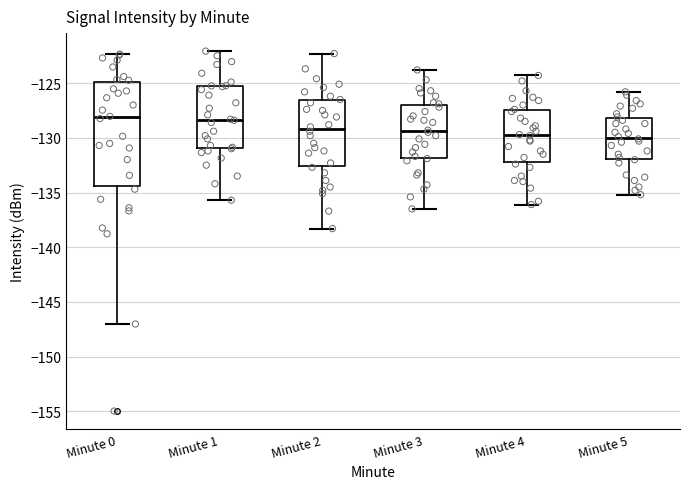

Reading left to right, transcribe this box plot: for each box, give where its median line is, the range the box spans, and where its two whiskers end, as read against the y-axis. The values are not printed on the chart, so give them approximately, as read against the axis.

Minute 0: median -128.0, box -134.5 to -125.0, whiskers -147.0 to -122.5
Minute 1: median -128.5, box -131.0 to -125.5, whiskers -135.5 to -122.0
Minute 2: median -129.0, box -132.5 to -126.5, whiskers -138.5 to -122.5
Minute 3: median -129.5, box -132.0 to -127.0, whiskers -136.5 to -124.0
Minute 4: median -129.5, box -132.0 to -127.5, whiskers -136.0 to -124.5
Minute 5: median -130.0, box -132.0 to -128.0, whiskers -135.0 to -126.0